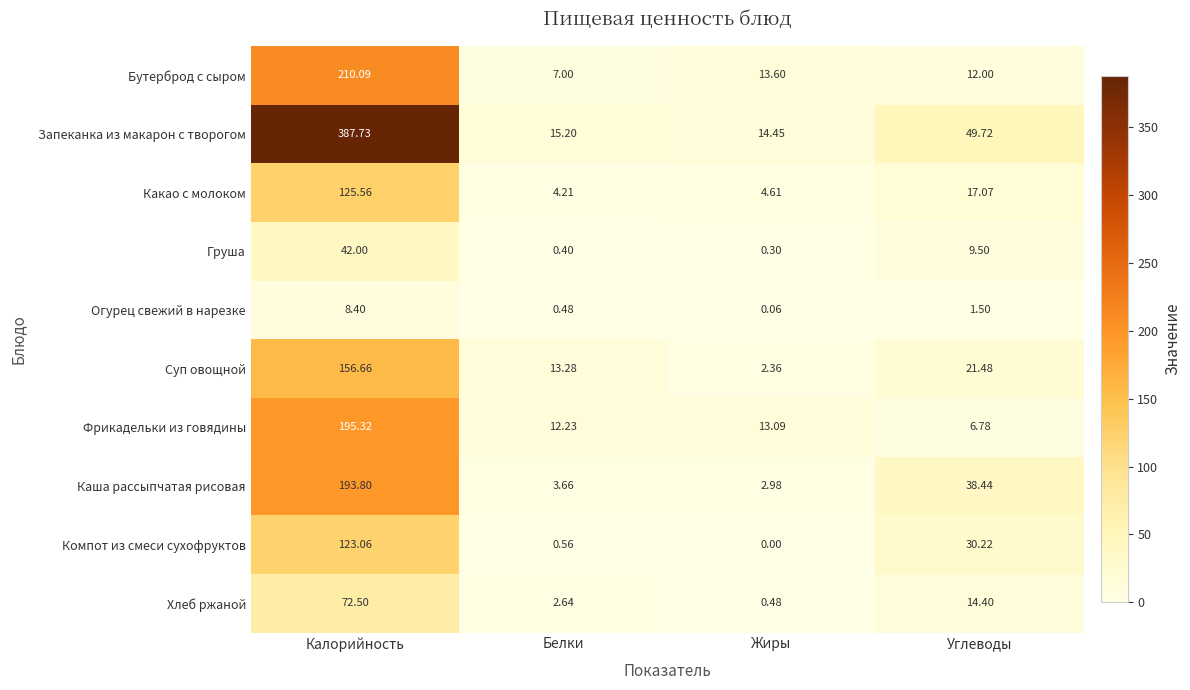

Where is Бутерброд с сыром nearest to the value 108?

Жиры